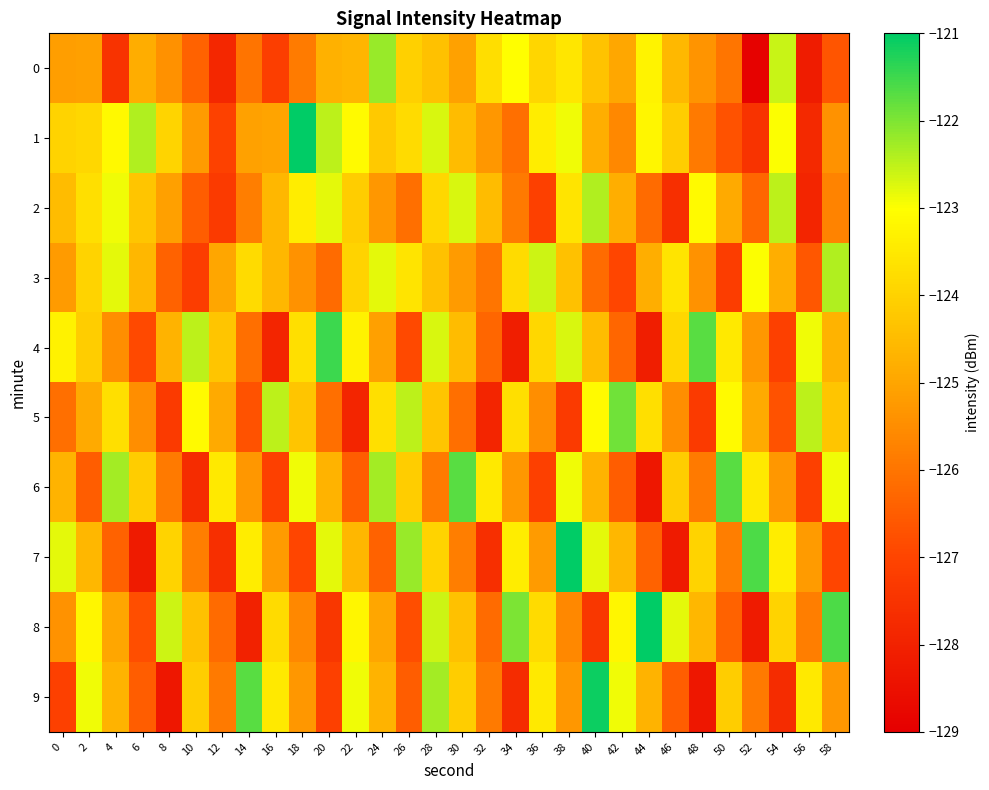

List the series in order of their peak value, highest first.

1, 7, 8, 9, 4, 6, 5, 0, 2, 3